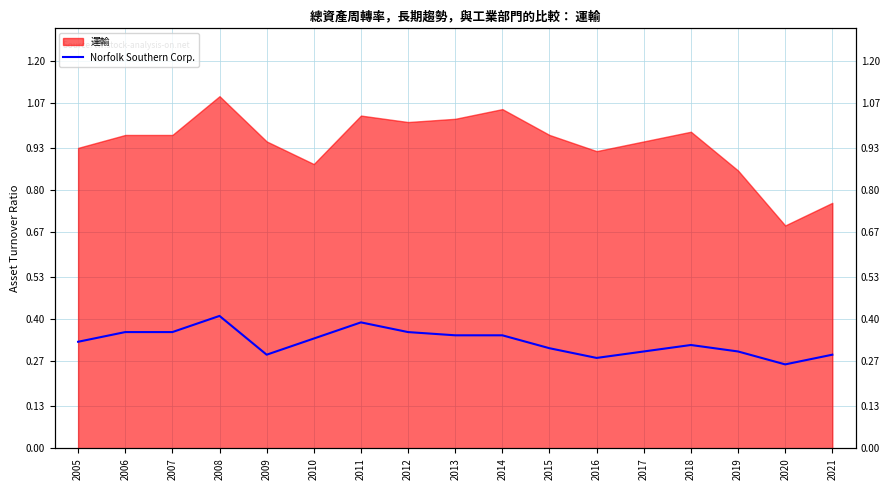

True or false: the data shows 0.3 at 2017.

True